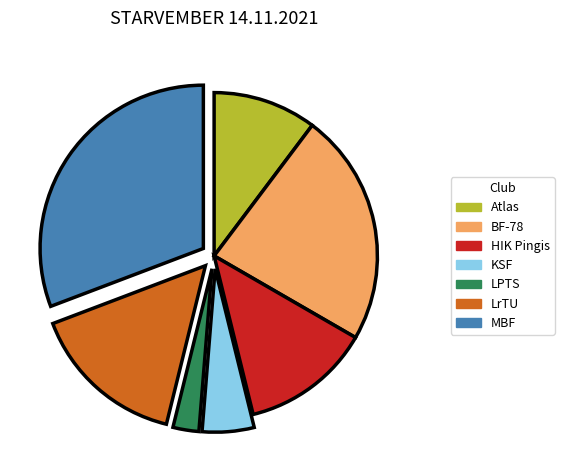

Does LPTS represent more than half of the total?

No